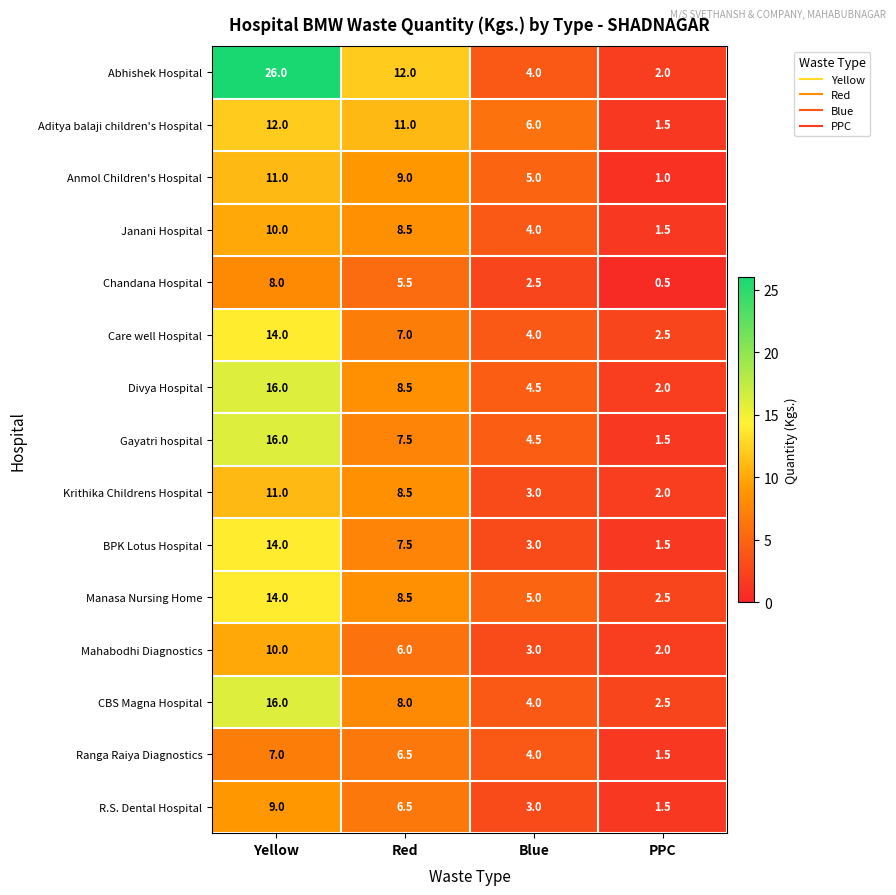

Which category has the highest value across all series?

Yellow